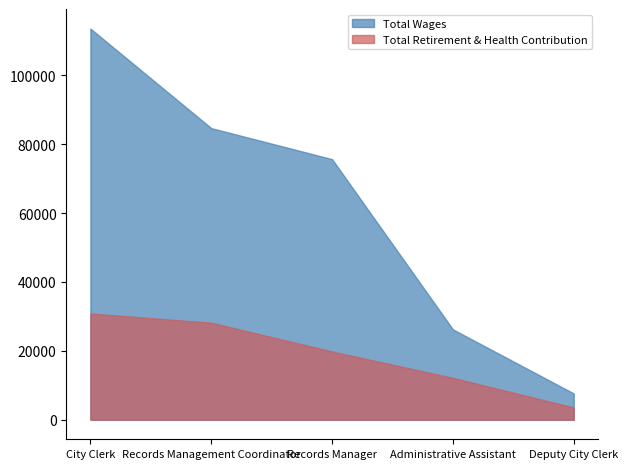

Which category has the highest value in the Total Retirement & Health Contribution series?

City Clerk